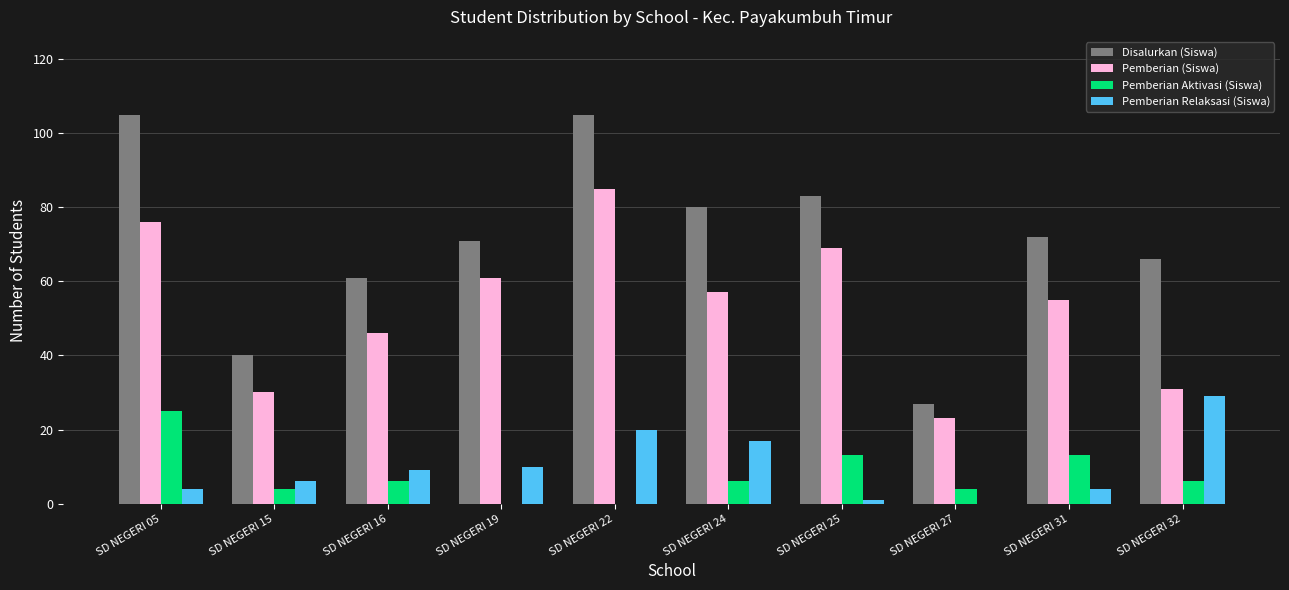

The Disalurkan (Siswa) series shows 71 at SD NEGERI 19. True or false?

True